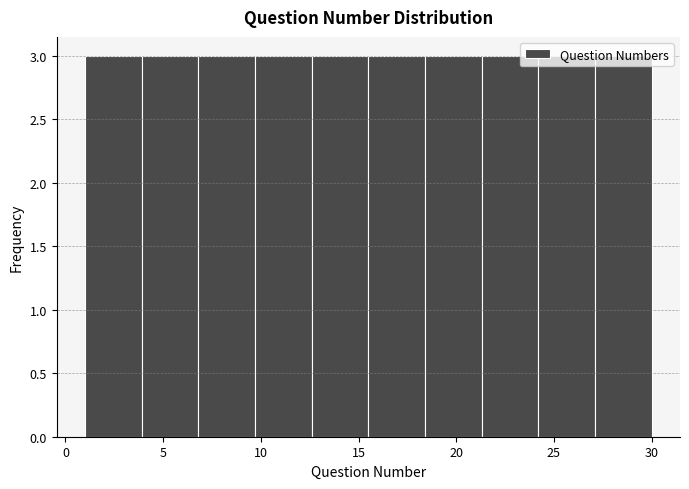

Reading left to right, list every bar in this chart as the range it spans on the x-axis followed by its height. Neither the bar edges nor the heights are printed on the chart, so give them approximately, as read against the axes.

1.0 to 3.9: 3
3.9 to 6.8: 3
6.8 to 9.7: 3
9.7 to 12.6: 3
12.6 to 15.5: 3
15.5 to 18.4: 3
18.4 to 21.3: 3
21.3 to 24.2: 3
24.2 to 27.1: 3
27.1 to 30.0: 3